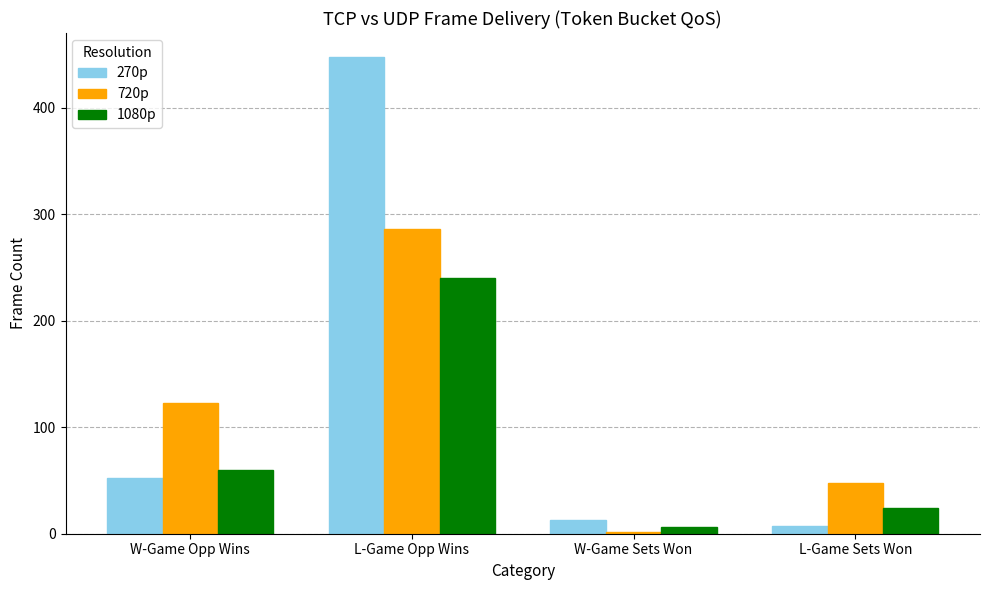

What position from the right is L-Game Sets Won?

1